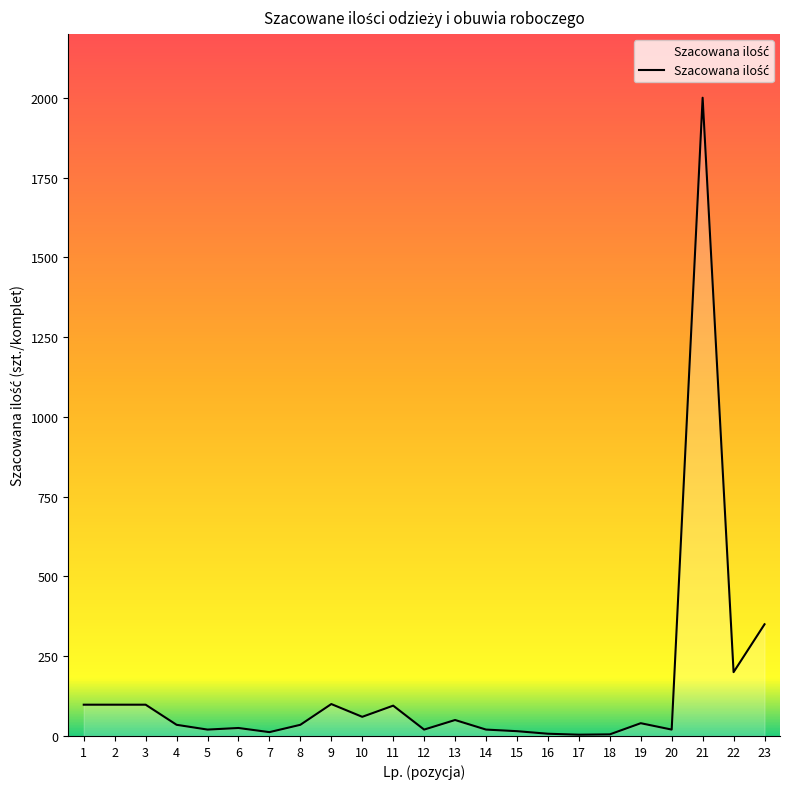

What is the change in value from 11 to 13?

-45